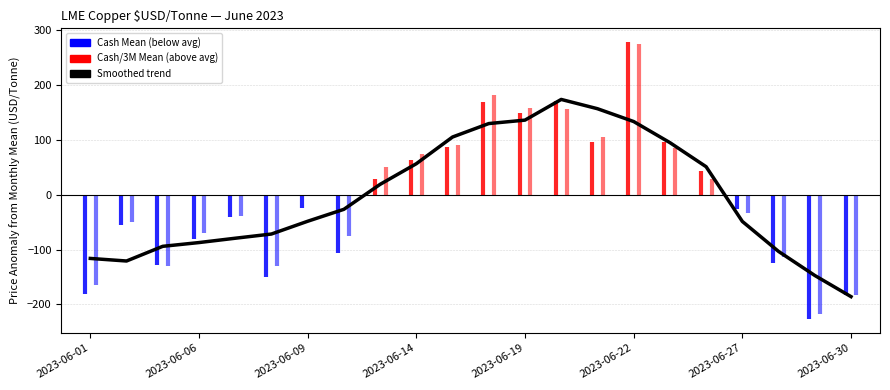

True or false: the data shows -19.7 at 2023-06-22.

False